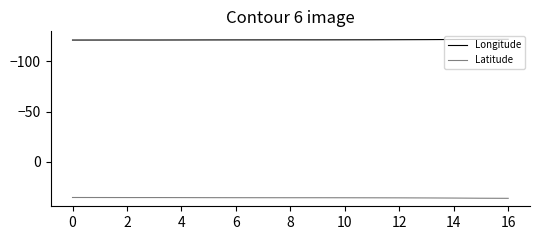

Which series has the largest total across all categories?

Latitude